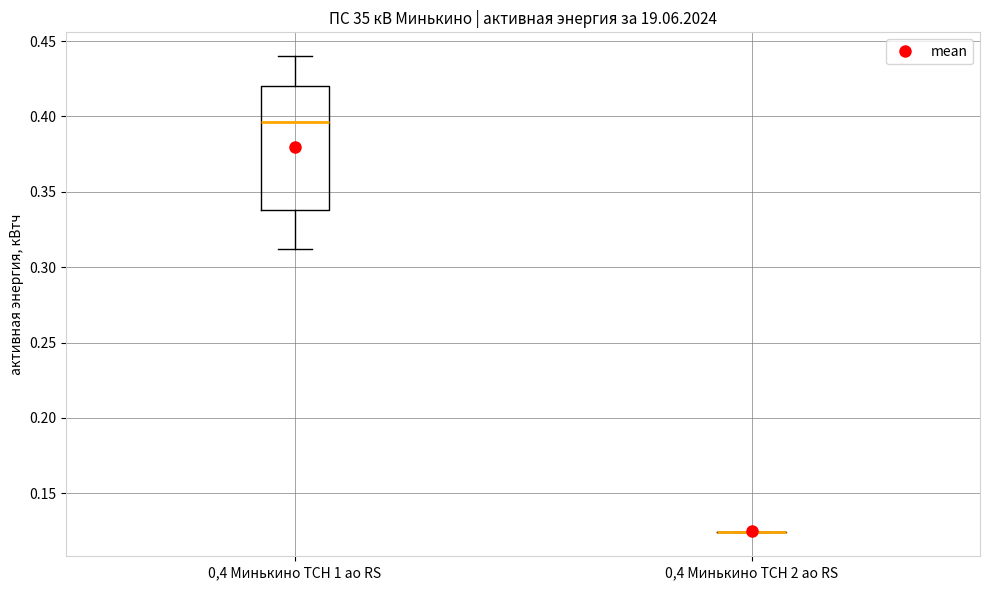

Where does the median line of the box for 0,4 Минькино ТСН 1 ао RS sit on the y-axis? The values are not printed on the chart, so give them approximately, as read against the axis.

0.395